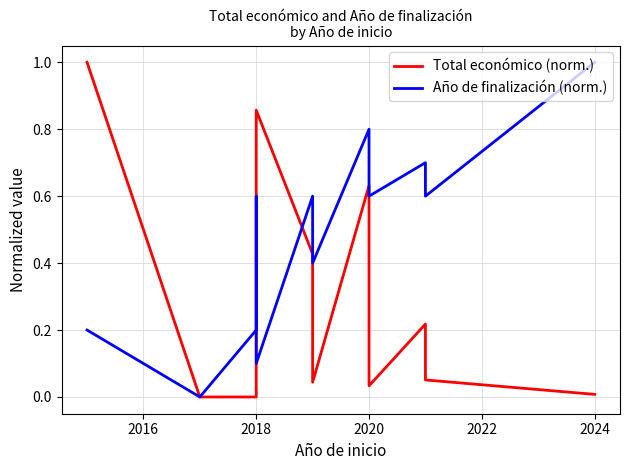

How many intersections are there between Total económico (norm.) and Año de finalización (norm.)?

2